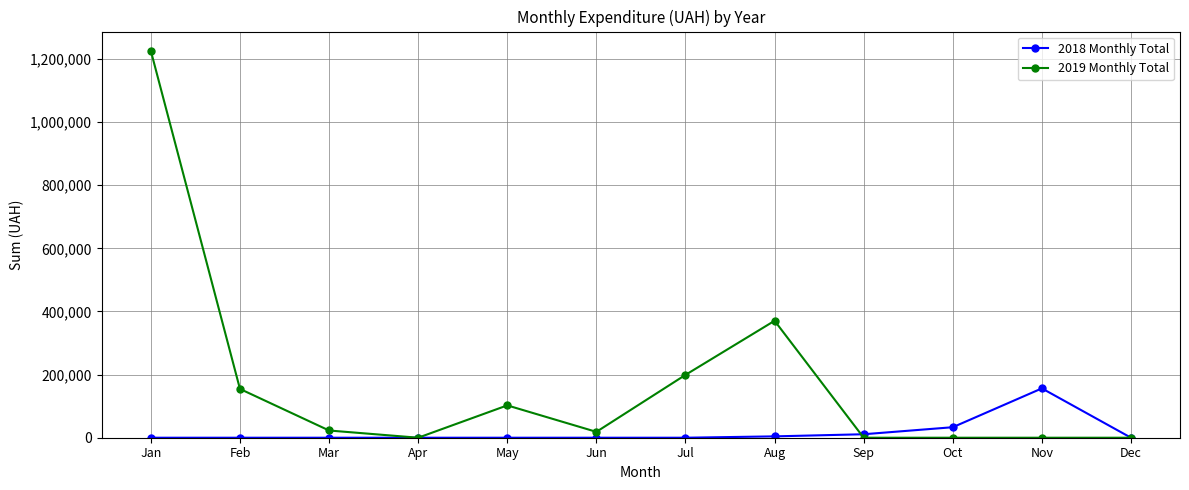

What are all the series names shown in the legend?

2018 Monthly Total, 2019 Monthly Total